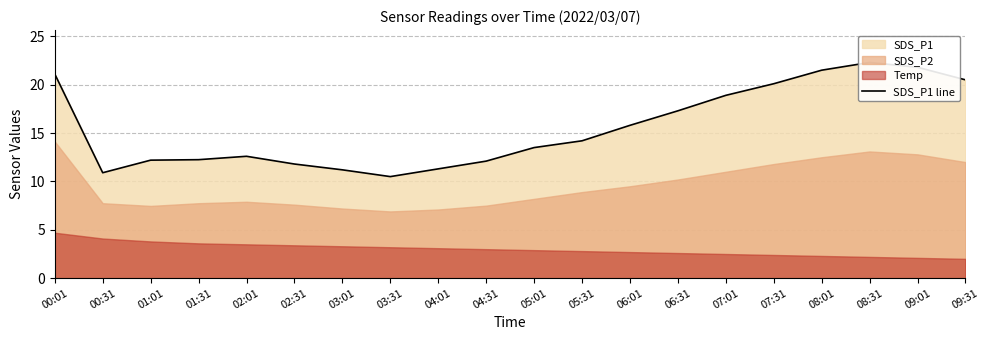

What is the label of the 13th point from the left?

06:01